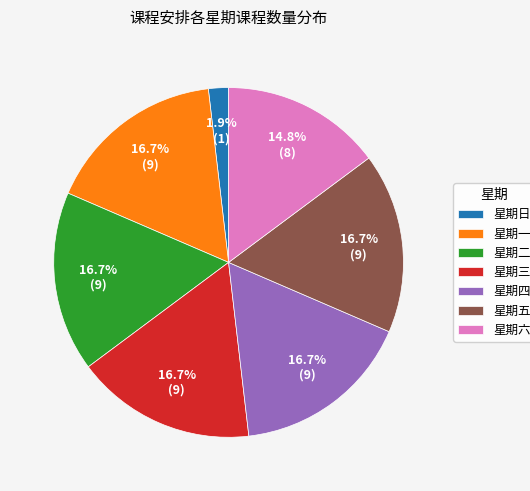

To the nearest percent, what is the difference between the 星期二 and 星期日 slice percentages?

15%